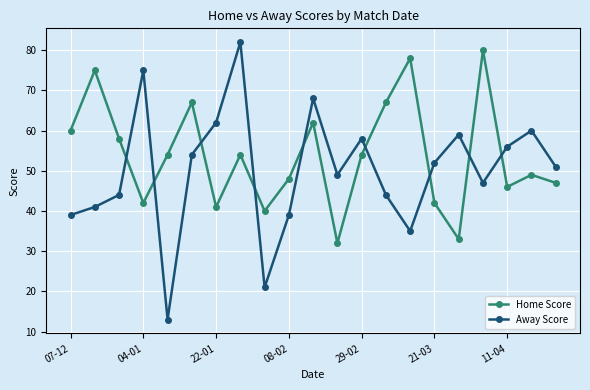

True or false: Away Score and Home Score intersect in this chart.

True